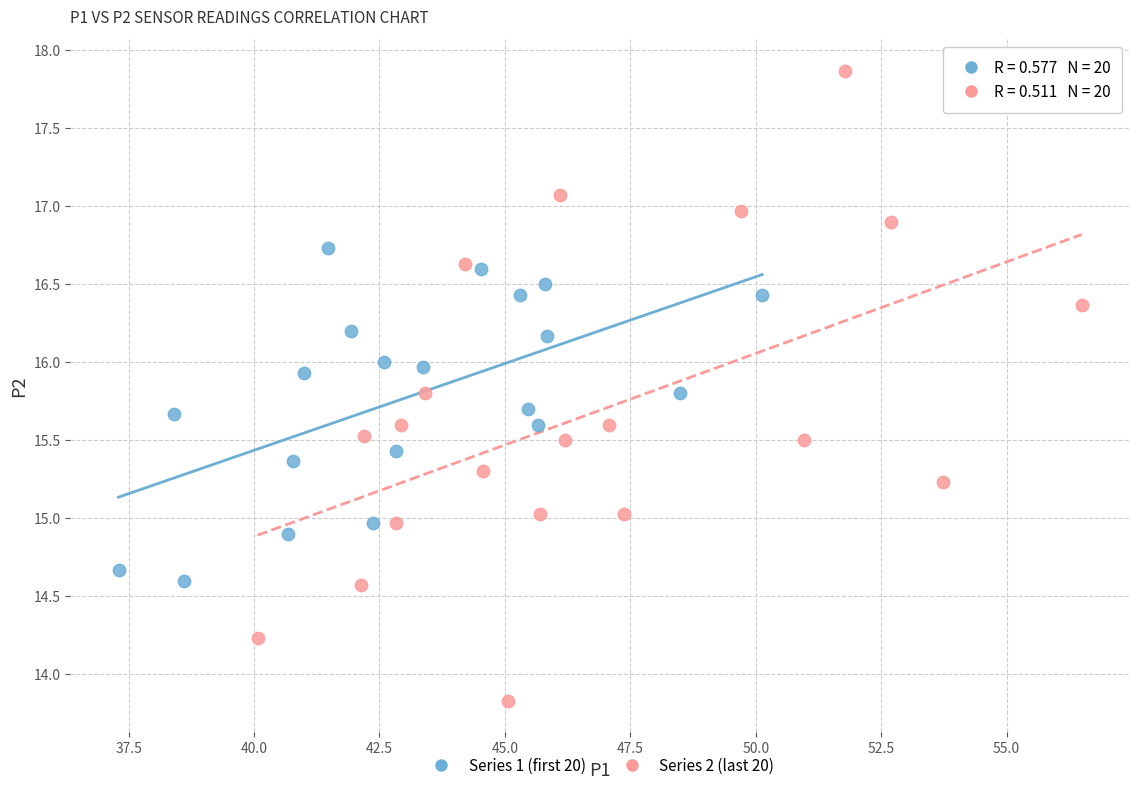

Which series contains the lowest Y value?

Series 2 (last 20)